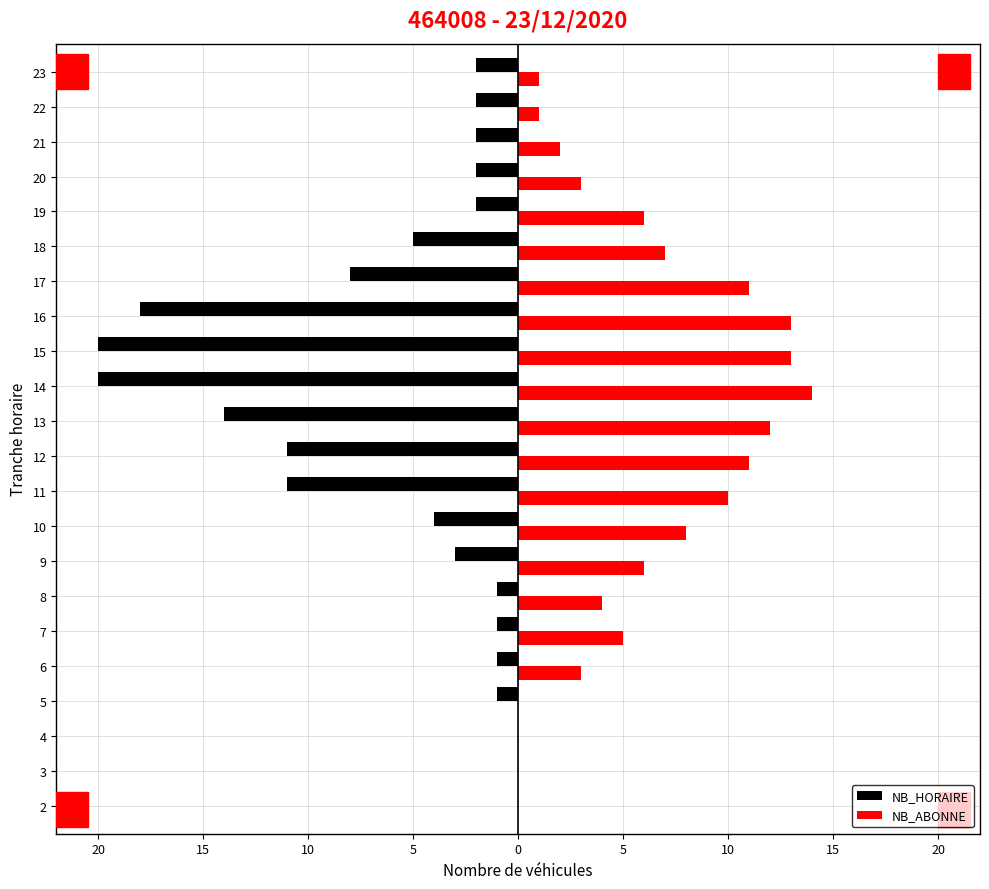

What is the sum of all NB_ABONNE values?

130